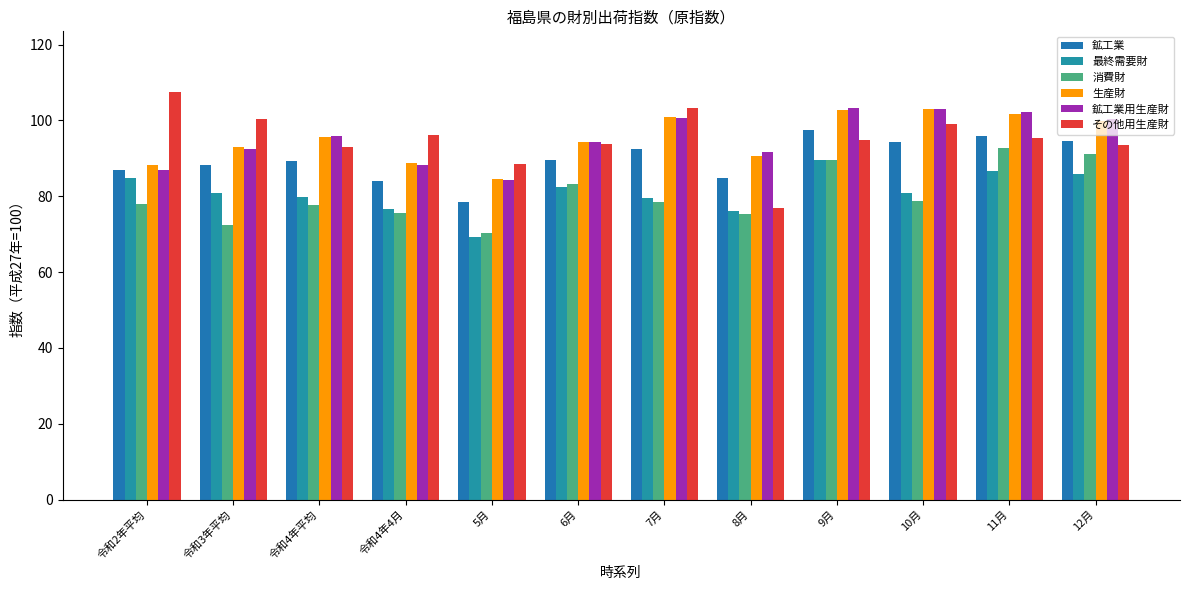

How many values in the 生産財 series exceed 95?

6